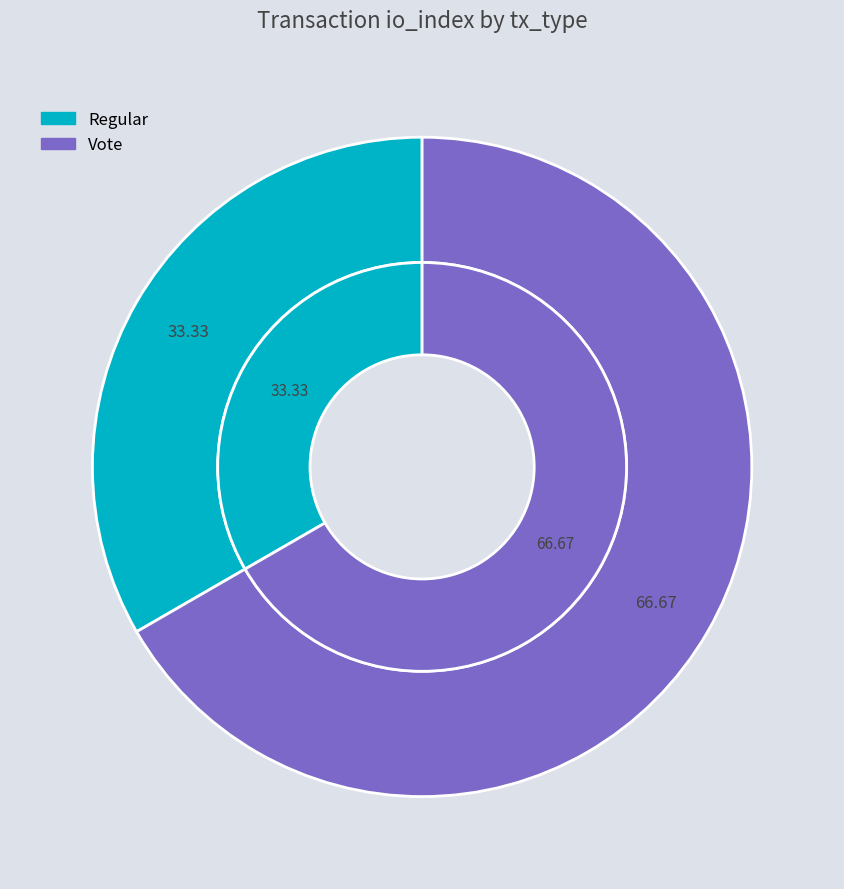

Rank the categories by value from lowest to highest.

Regular, Vote